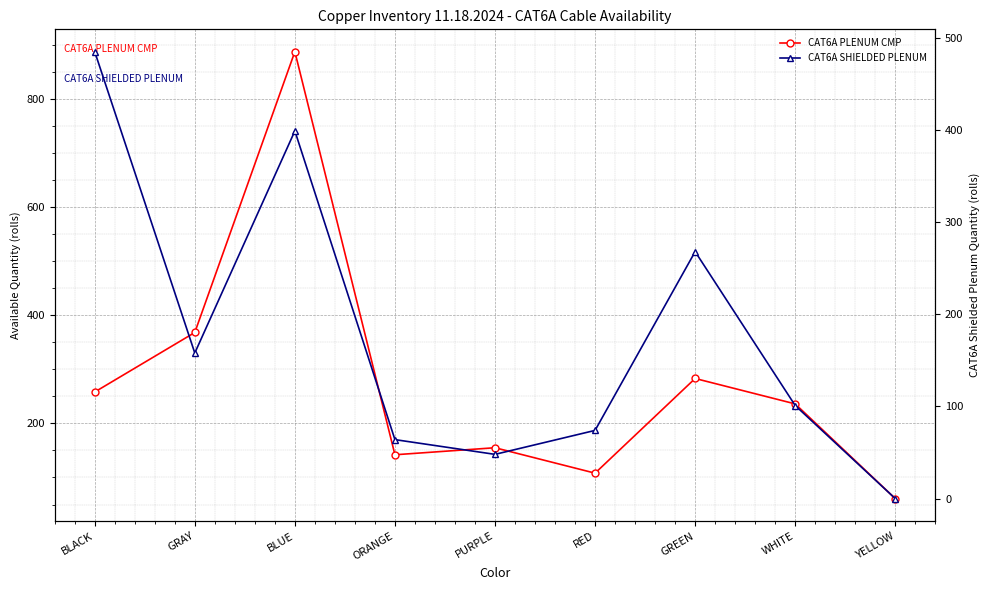

At which category is the sum across all series the highest?

BLUE